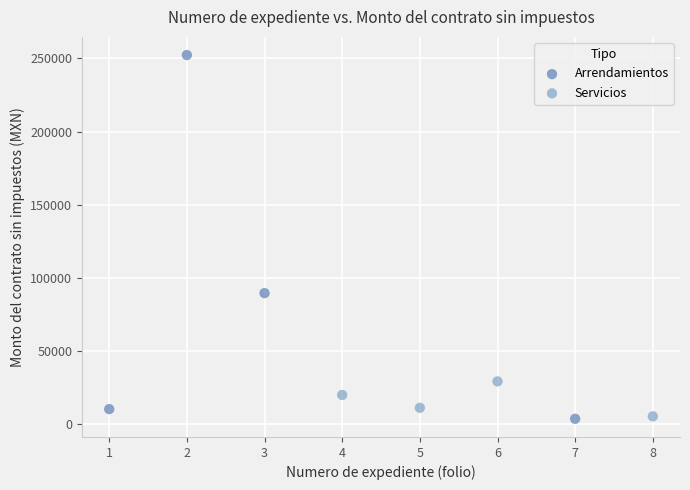

Which series has the widest spread of Y values?

Arrendamientos